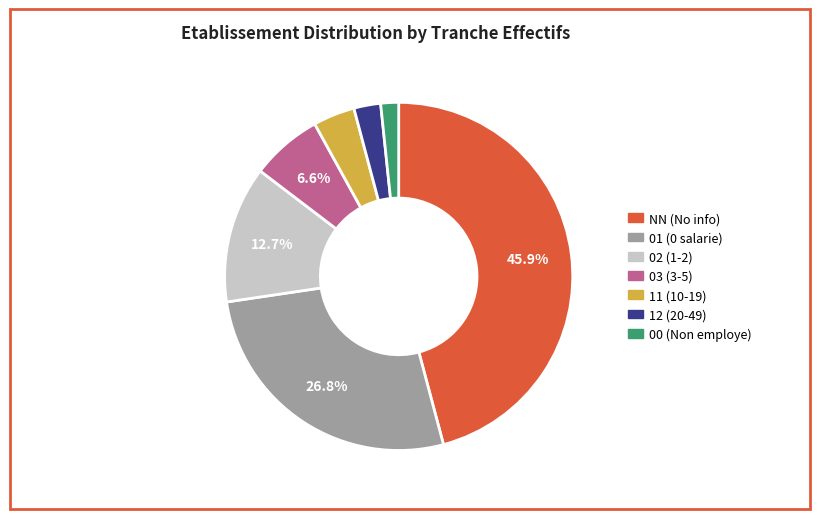

Which category has the biggest portion of the pie?

NN